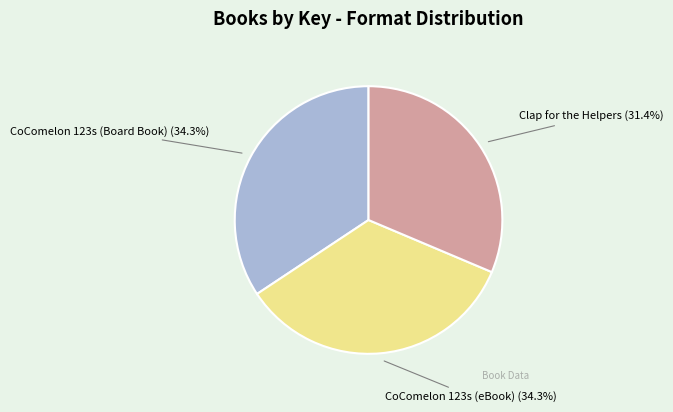

Does any single category account for the majority?

No